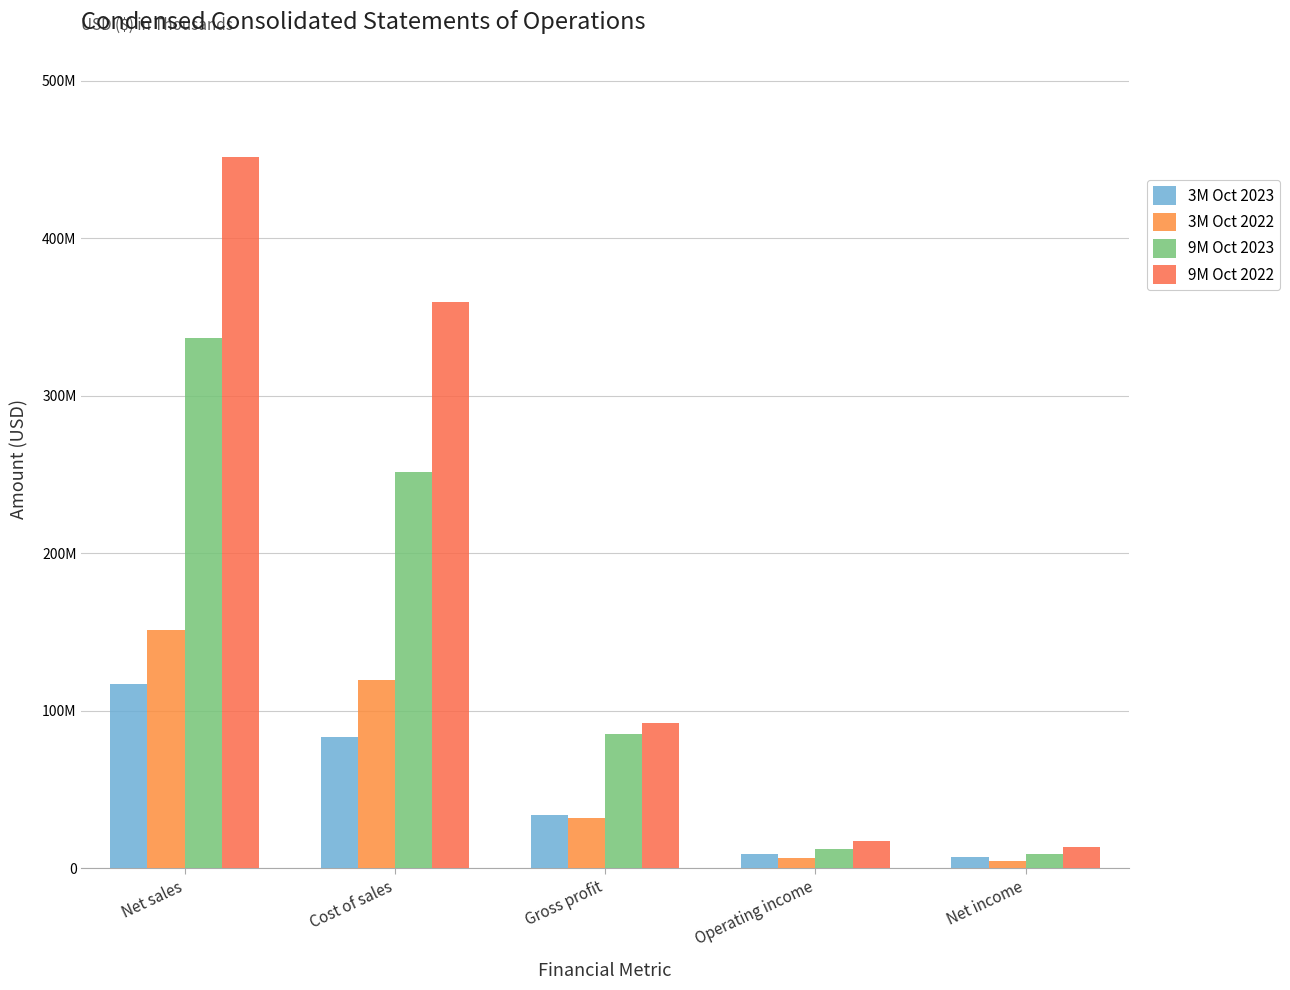

Rank the categories by 3M Oct 2022 value from highest to lowest.

Net sales, Cost of sales, Gross profit, Operating income, Net income